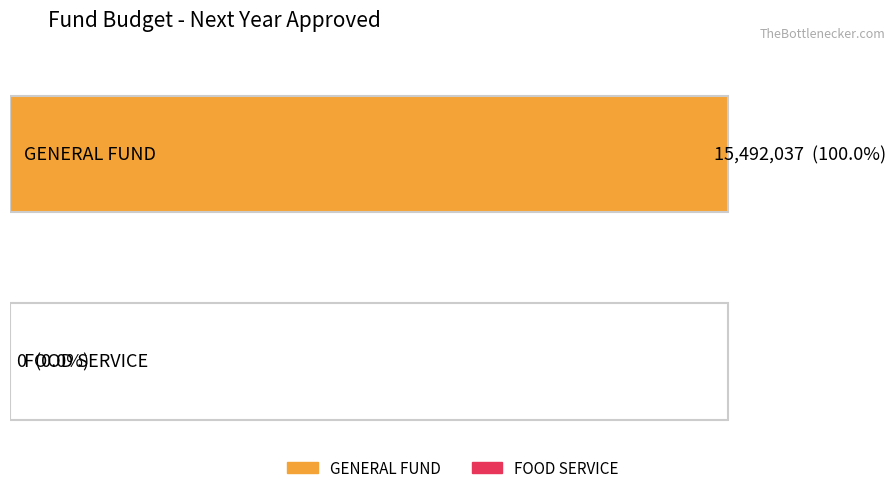

True or false: the data shows 5060059 at GENERAL FUND.

False